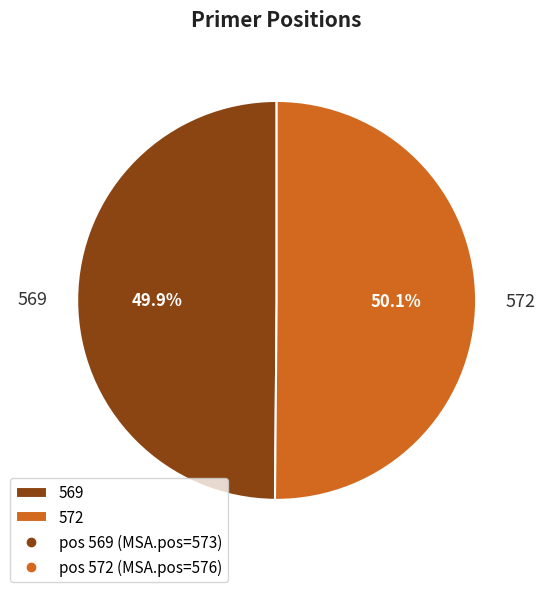

The 572 slice represents 50% of the pie. True or false?

True